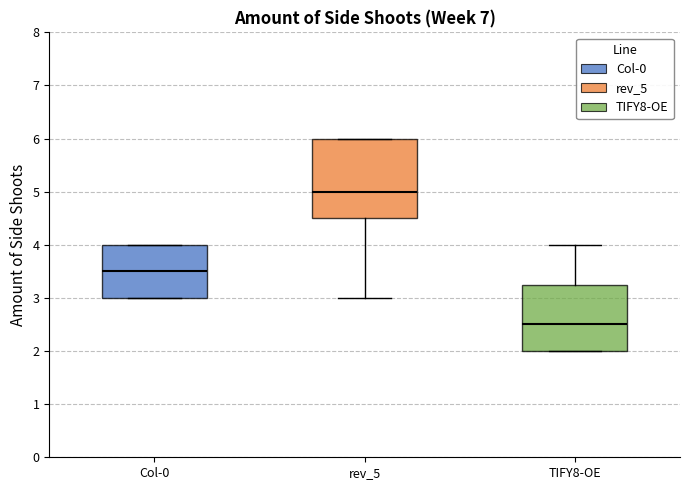

Where does the upper whisker of the box for TIFY8-OE end on the y-axis? The values are not printed on the chart, so give them approximately, as read against the axis.

4.0